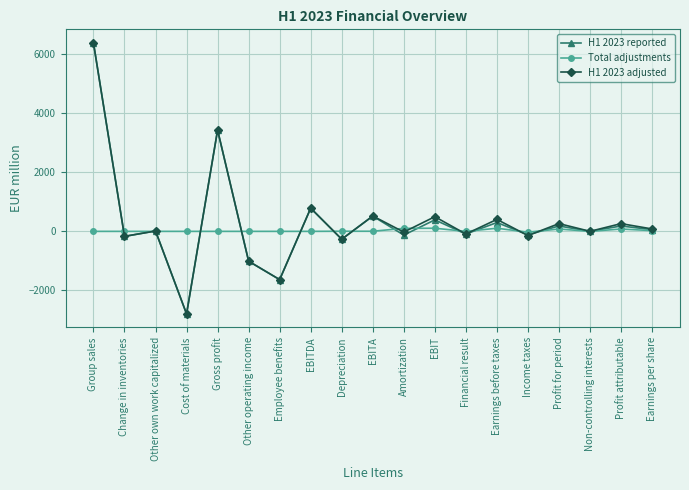

True or false: H1 2023 adjusted has a value of 521 at EBITA.

True